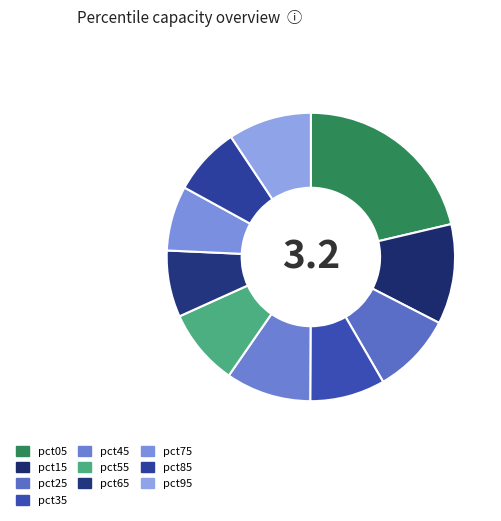

What percentage is the pct75 slice, to the nearest percent?

7%